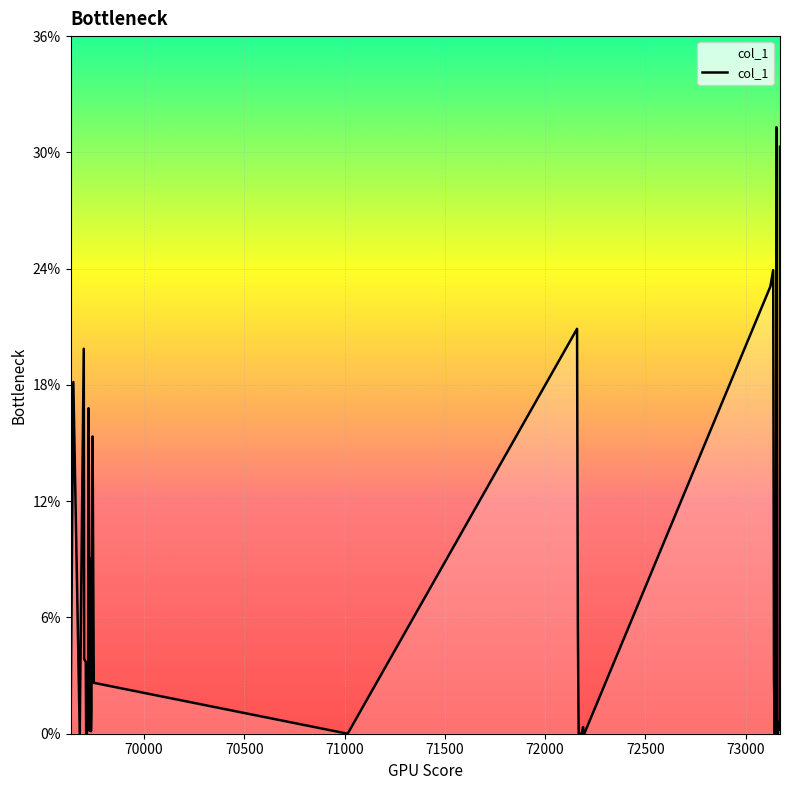

What is the maximum value shown in the chart?

31.1